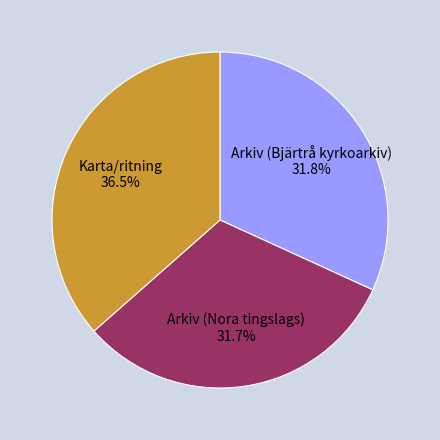

Is there a majority slice in this chart?

No